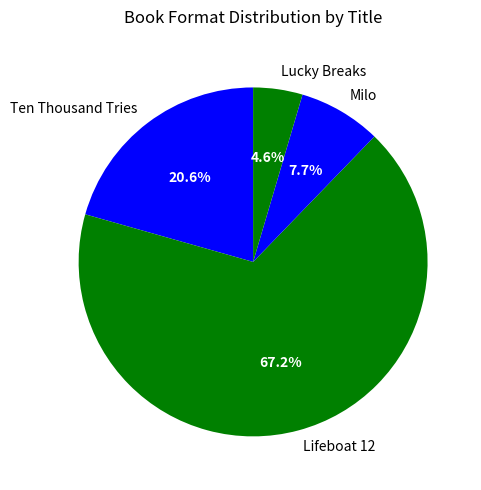

Combined, what portion of the pie is Ten Thousand Tries and Lucky Breaks?

25.2%